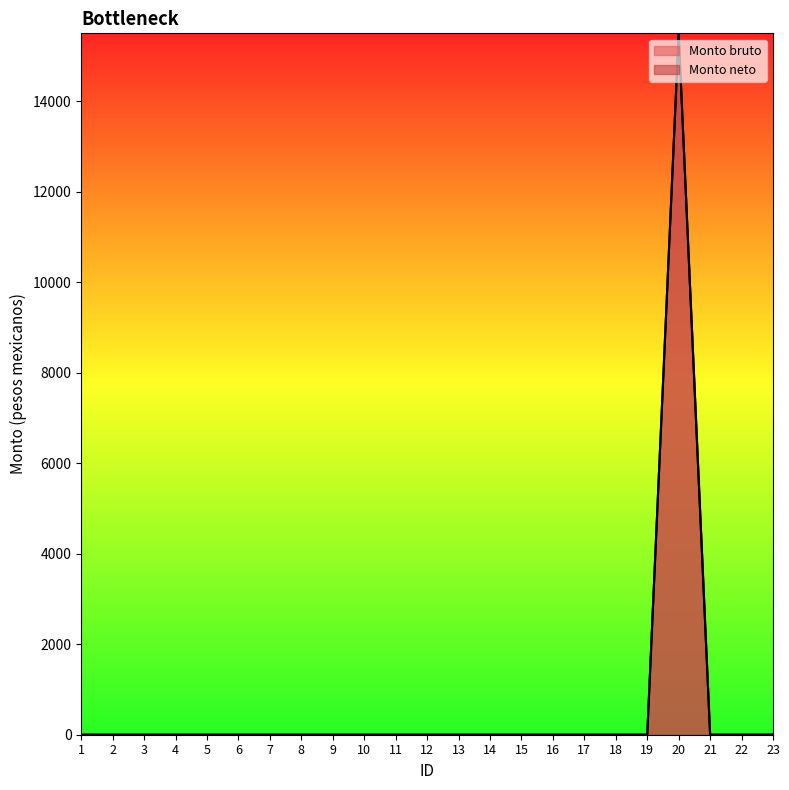

At which label does Monto bruto reach its minimum?

1